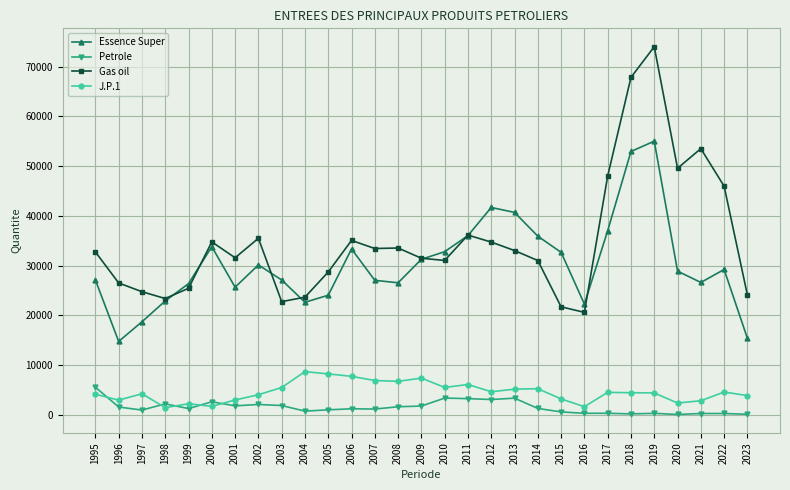

Is the value of Petrole at 2013 greater than the value of Gas oil at 2013?

No